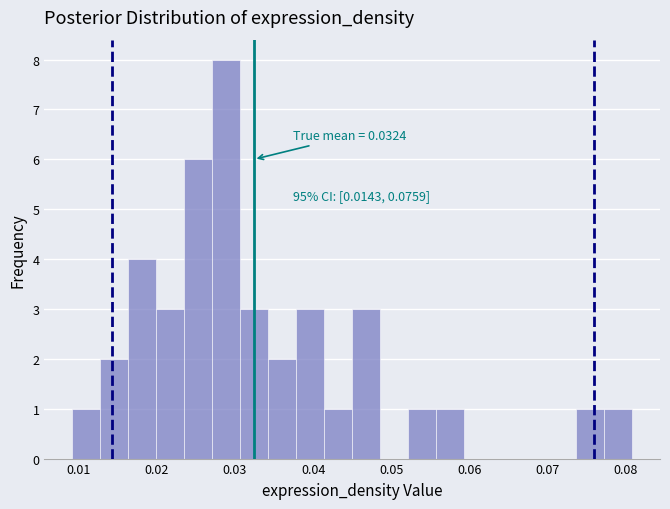

Read against the x-axis, roughly where is the centre of the tallest bar?

0.029